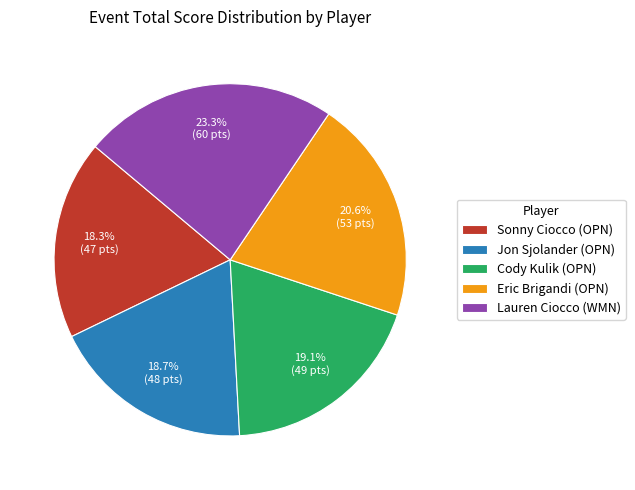

Is it true that Jon Sjolander (OPN) is 19% of the pie?

True